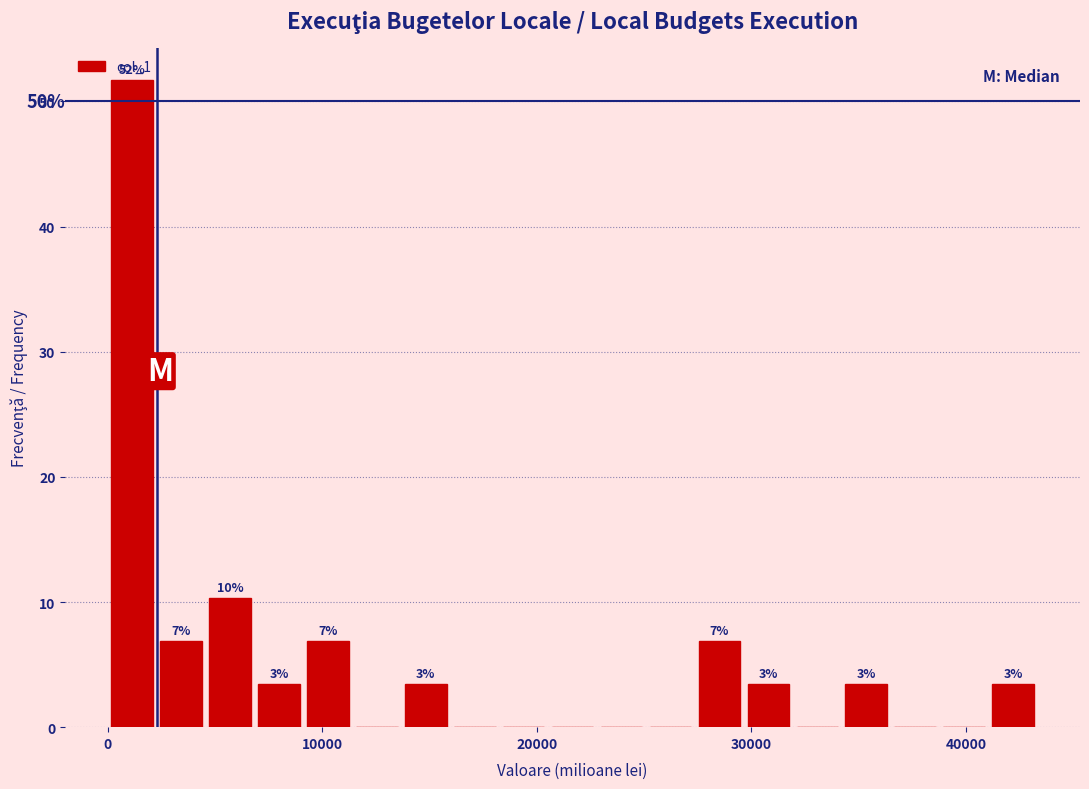

Around what value on the x-axis is the tallest bar? Give the approximate position of its centre, as read against the axis.

1000